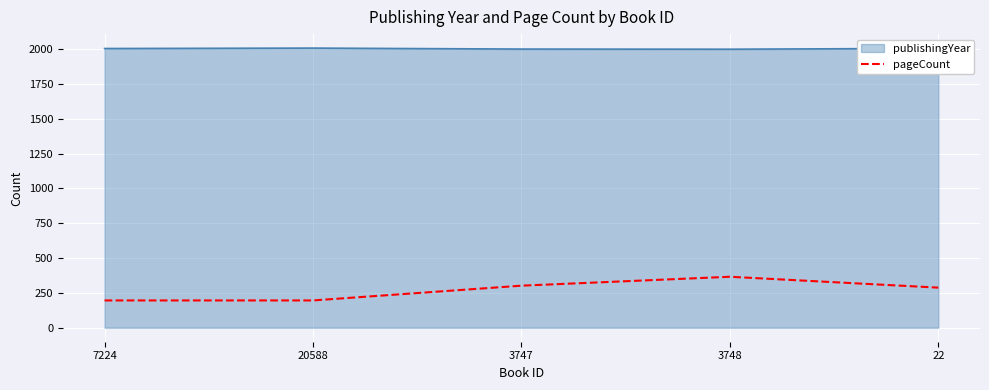

True or false: pageCount and publishingYear intersect in this chart.

False